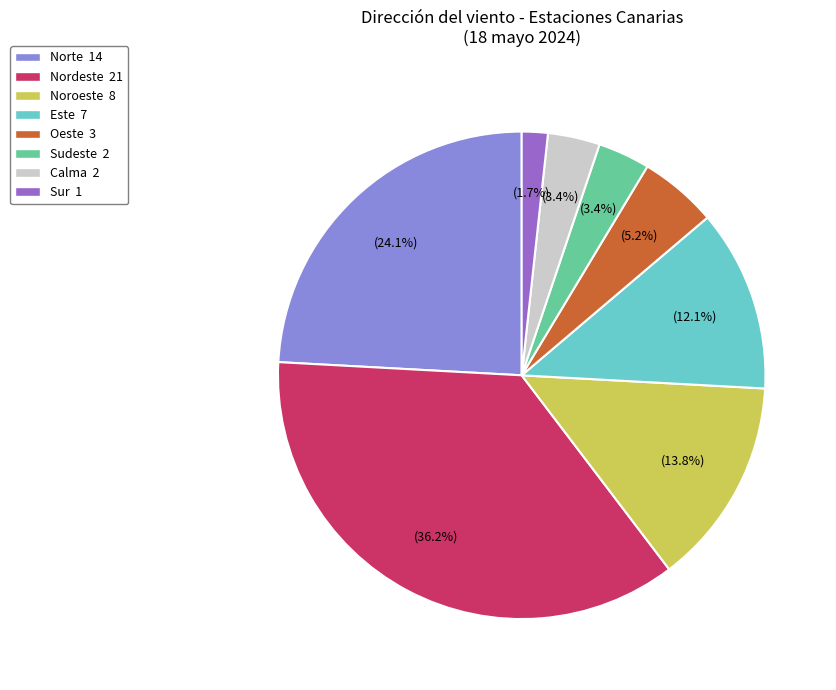

Does any single category account for the majority?

No